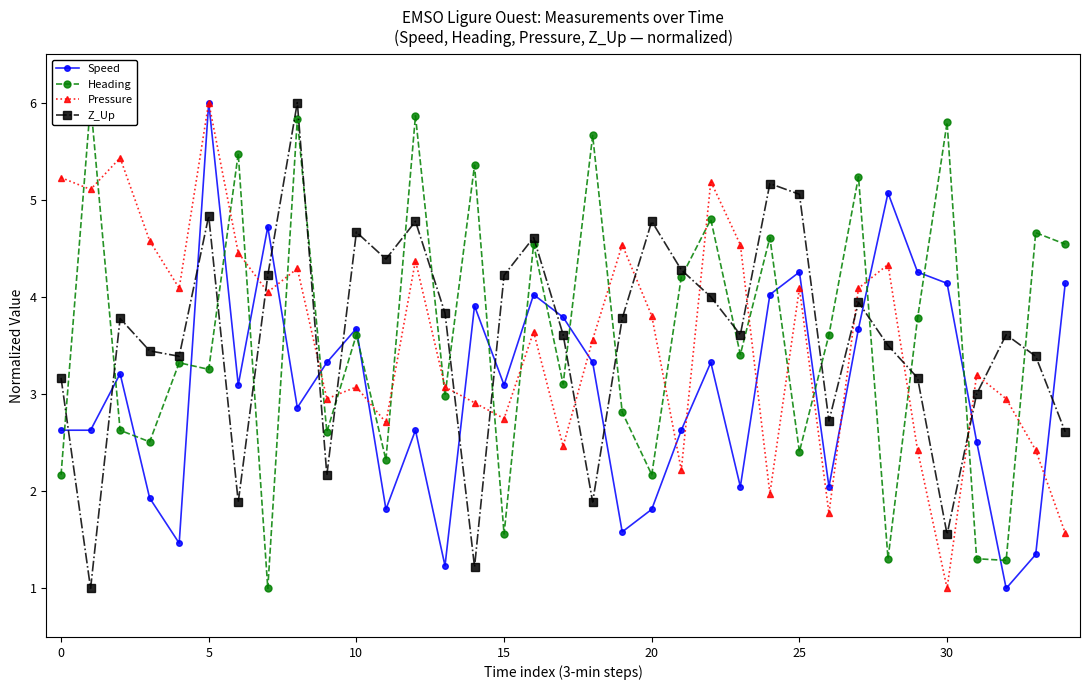

Where does the Pressure series first go above 3?

0